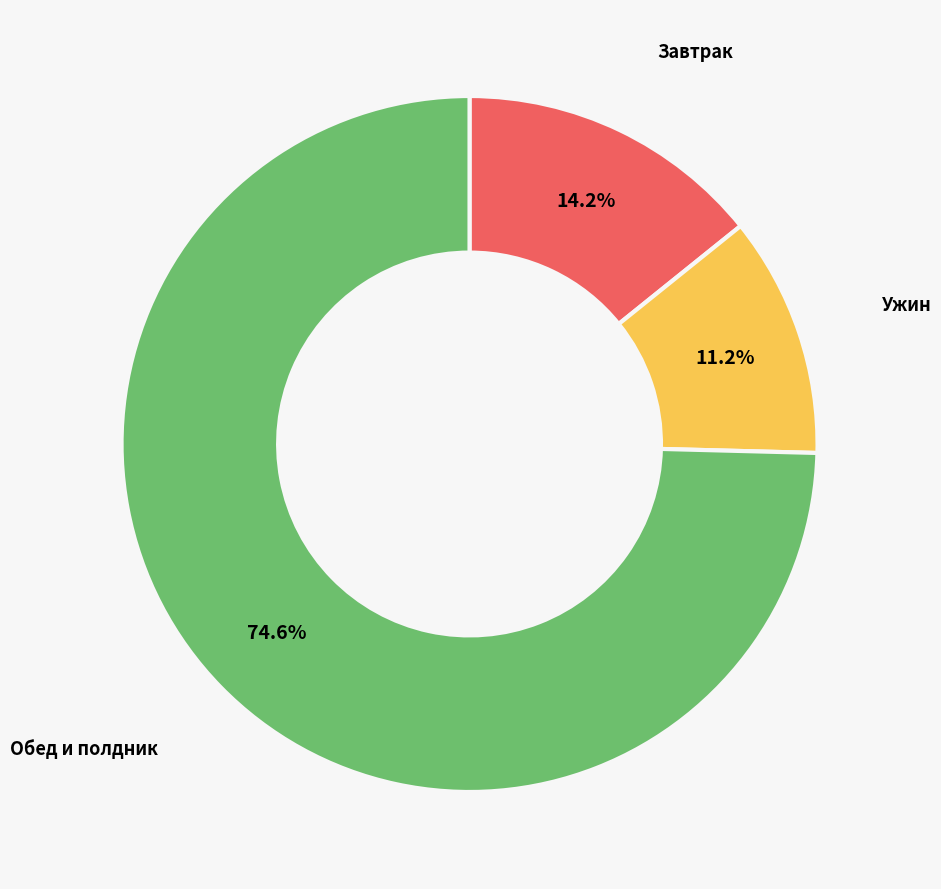

Does any single category account for the majority?

Yes